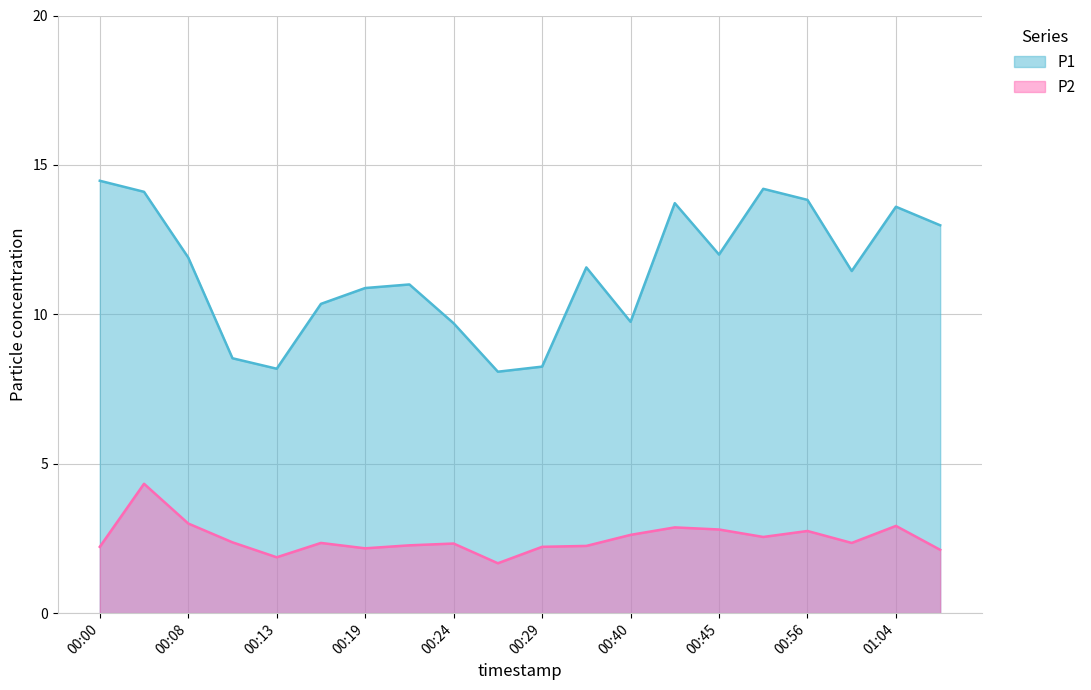

Reading left to right, list all the values displayed in this chart.

P1: 14.5	14.1	11.9	8.5	8.2	10.3	10.9	11.0	9.7	8.1	8.2	11.6	9.8	13.7	12.0	14.2	13.8	11.4	13.6	13.0
P2: 2.2	4.3	3.0	2.4	1.9	2.4	2.2	2.3	2.3	1.7	2.2	2.2	2.6	2.9	2.8	2.5	2.8	2.4	2.9	2.1